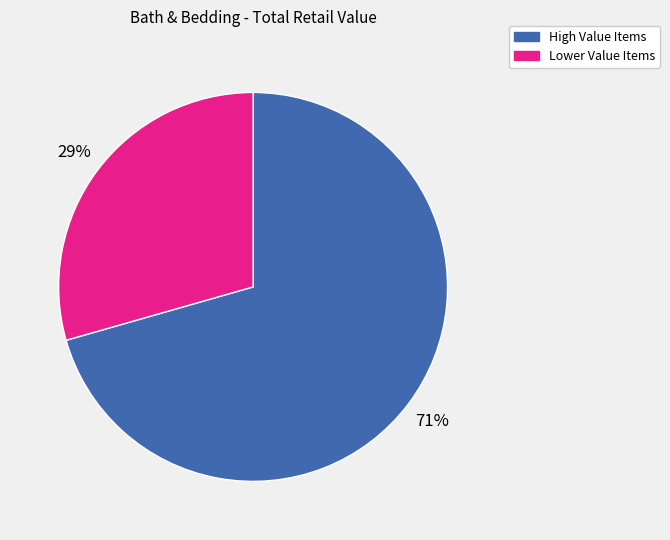

Count the number of slices in the pie.

2